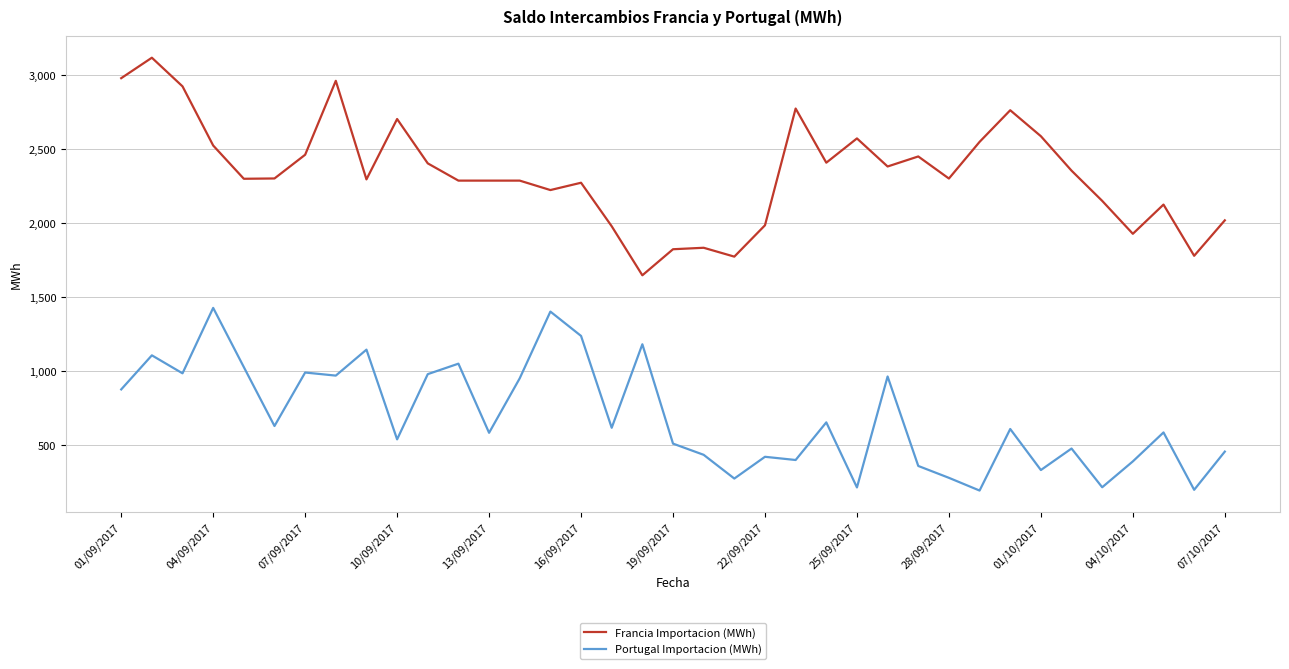

Which series has the largest total across all categories?

Francia Importacion (MWh)